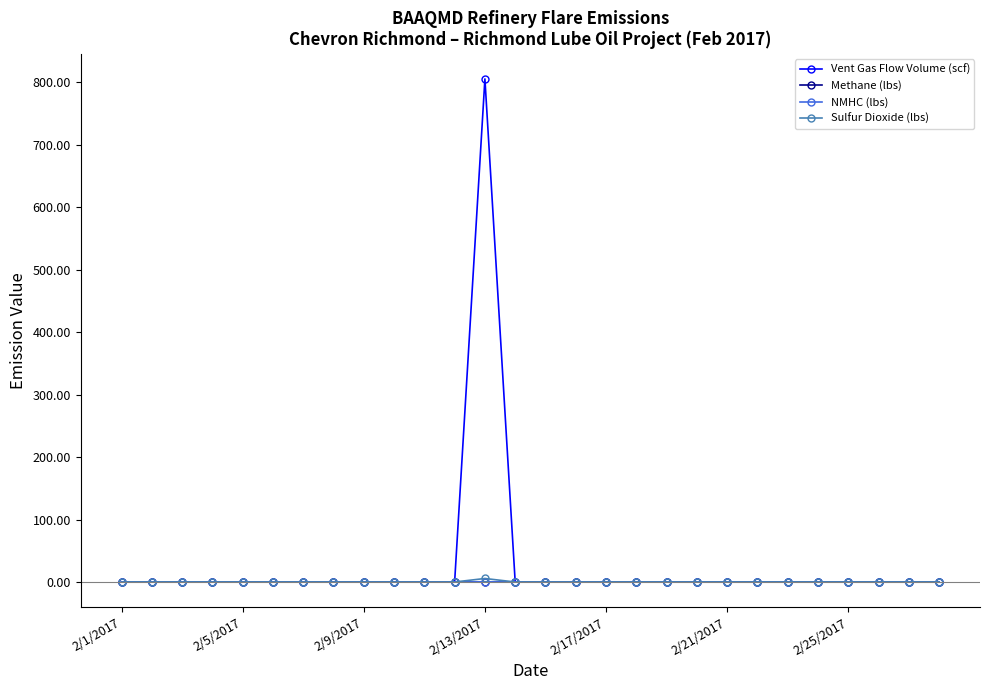

Which series has the widest spread of values?

Vent Gas Flow Volume (scf)